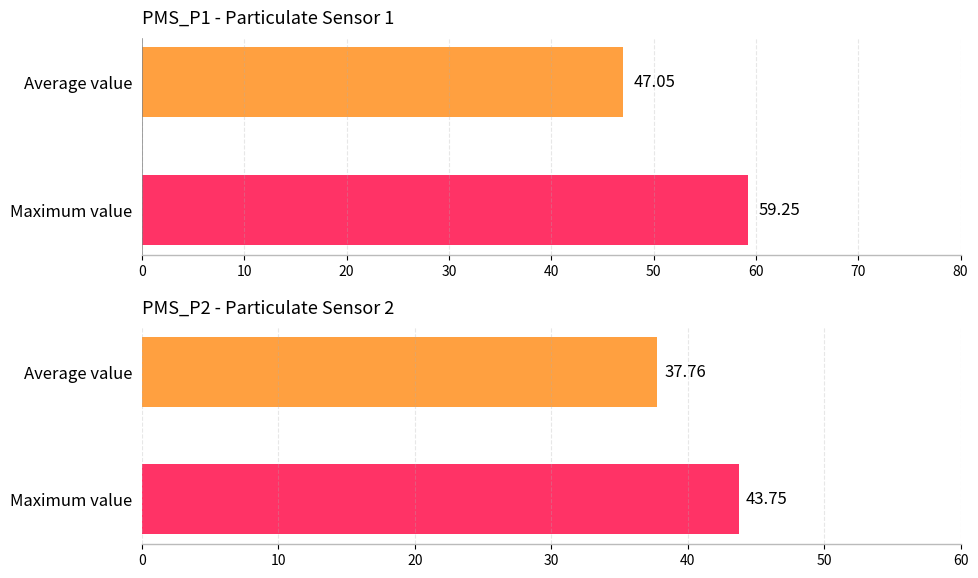

What is the value of the PMS_P2 bar at the 1st from the left?

37.8